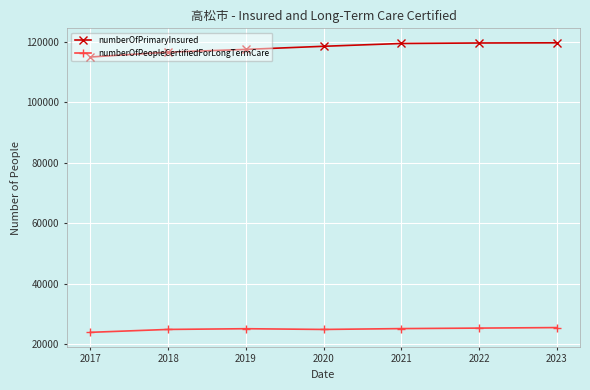

What is the average value of the numberOfPrimaryInsured series?

118124